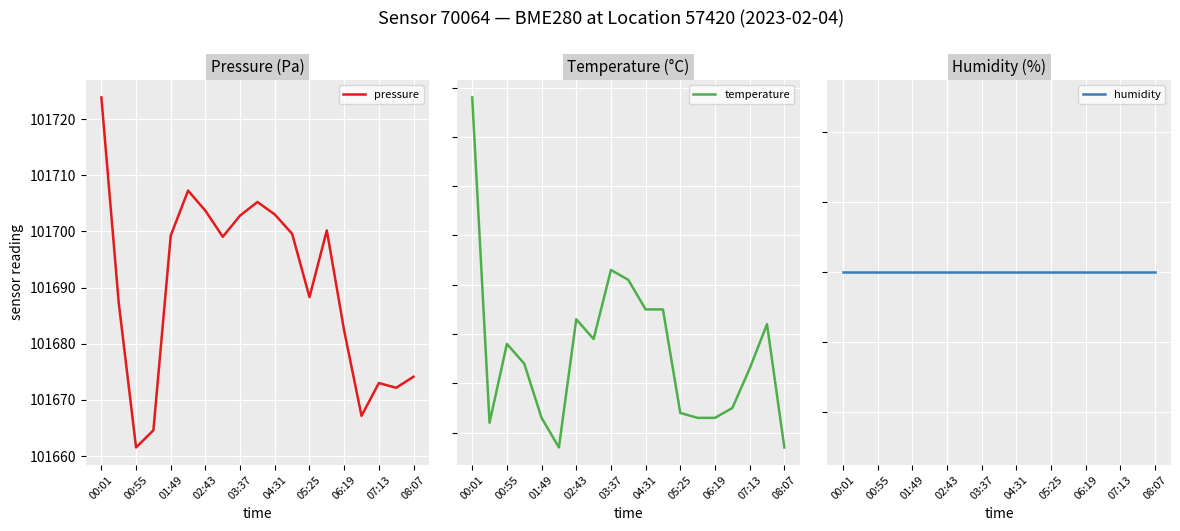

How many data points in pressure are above 101699?

10